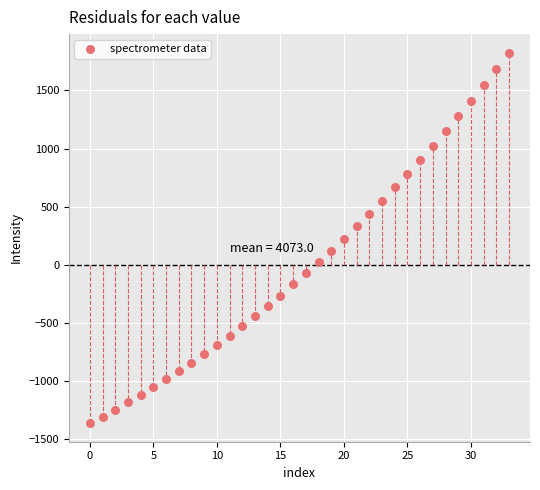

How many points are shown in the scatter plot?

34